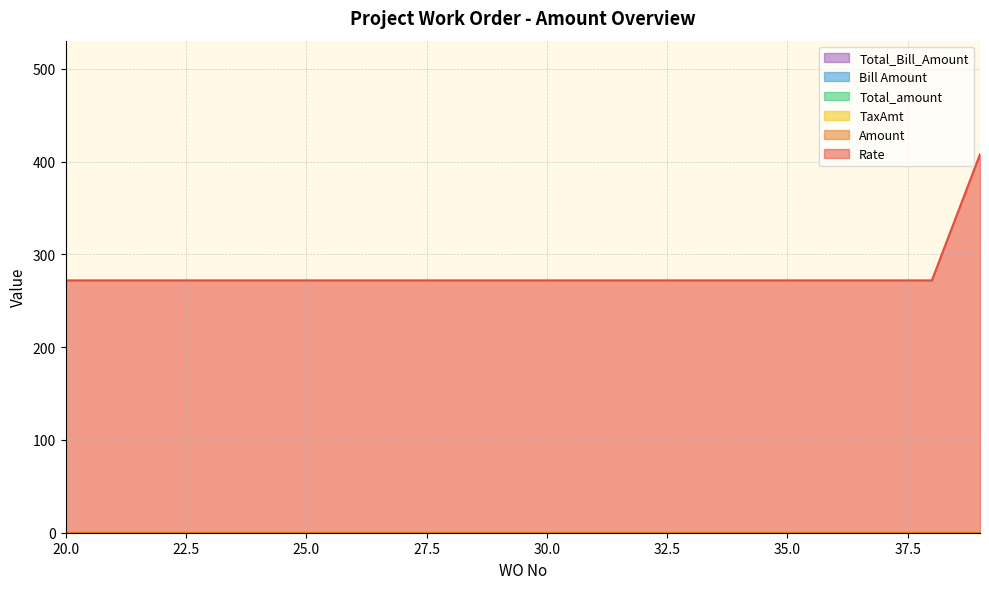

What is the greatest value displayed?

408